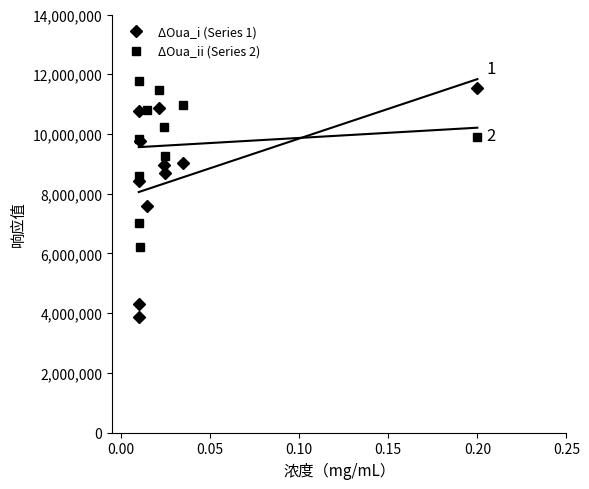

In ΔOua_ii (Series 2), how many points are lower than both neighbors (excluding endpoints)?

3